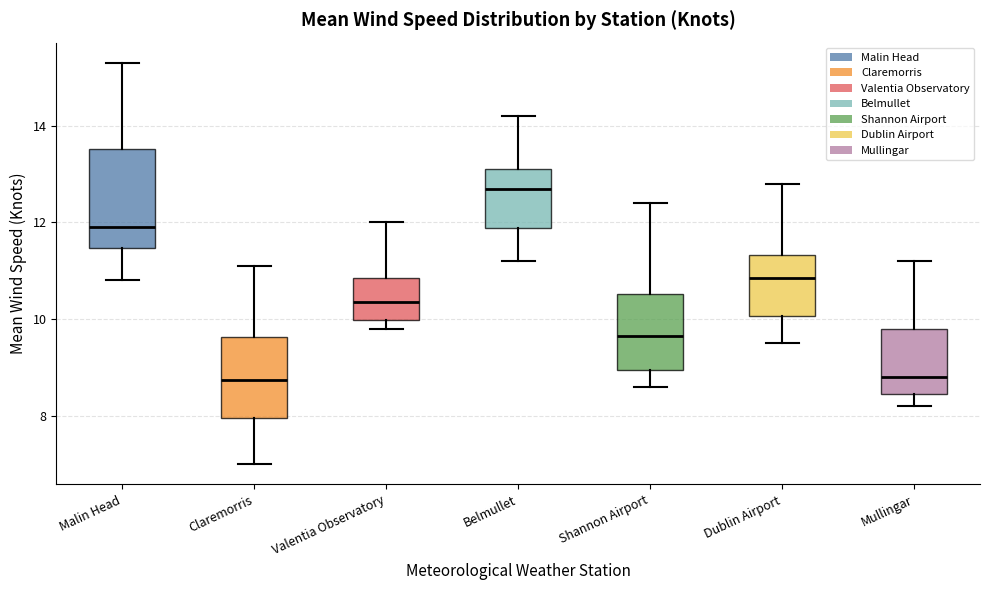

Where is the lower edge of the box for Shannon Airport on the y-axis? The values are not printed on the chart, so give them approximately, as read against the axis.

9.0